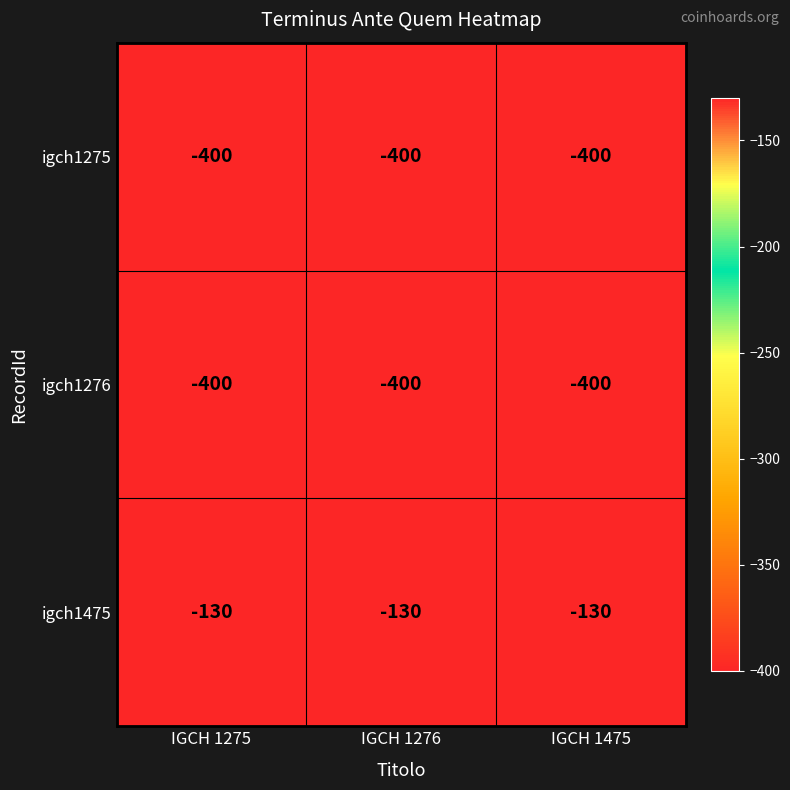

Is it true that igch1275 equals -400 at IGCH 1275?

True